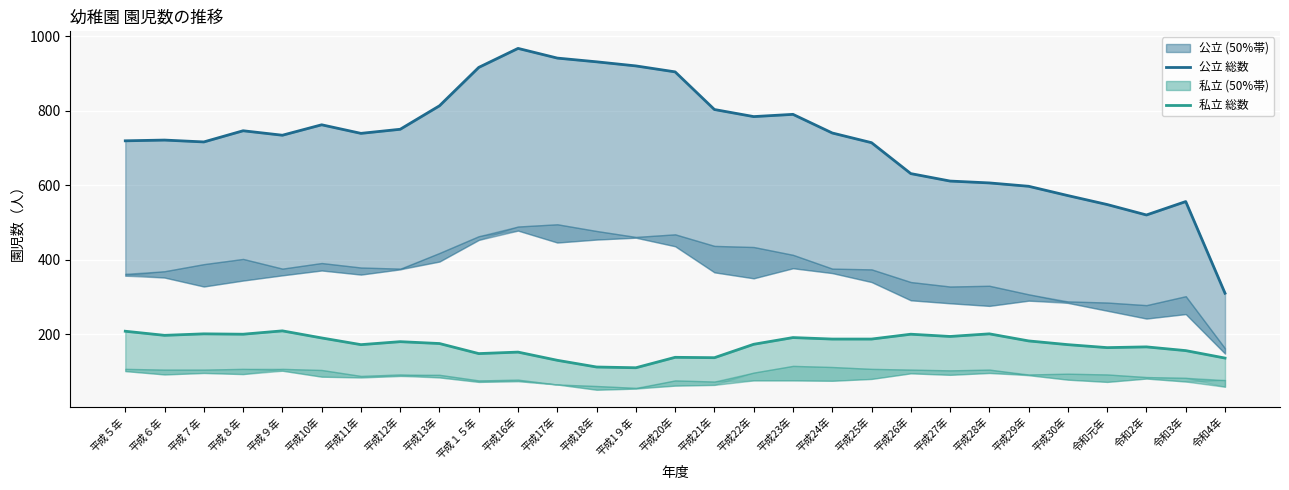

Which series has the largest total across all categories?

公立 総数